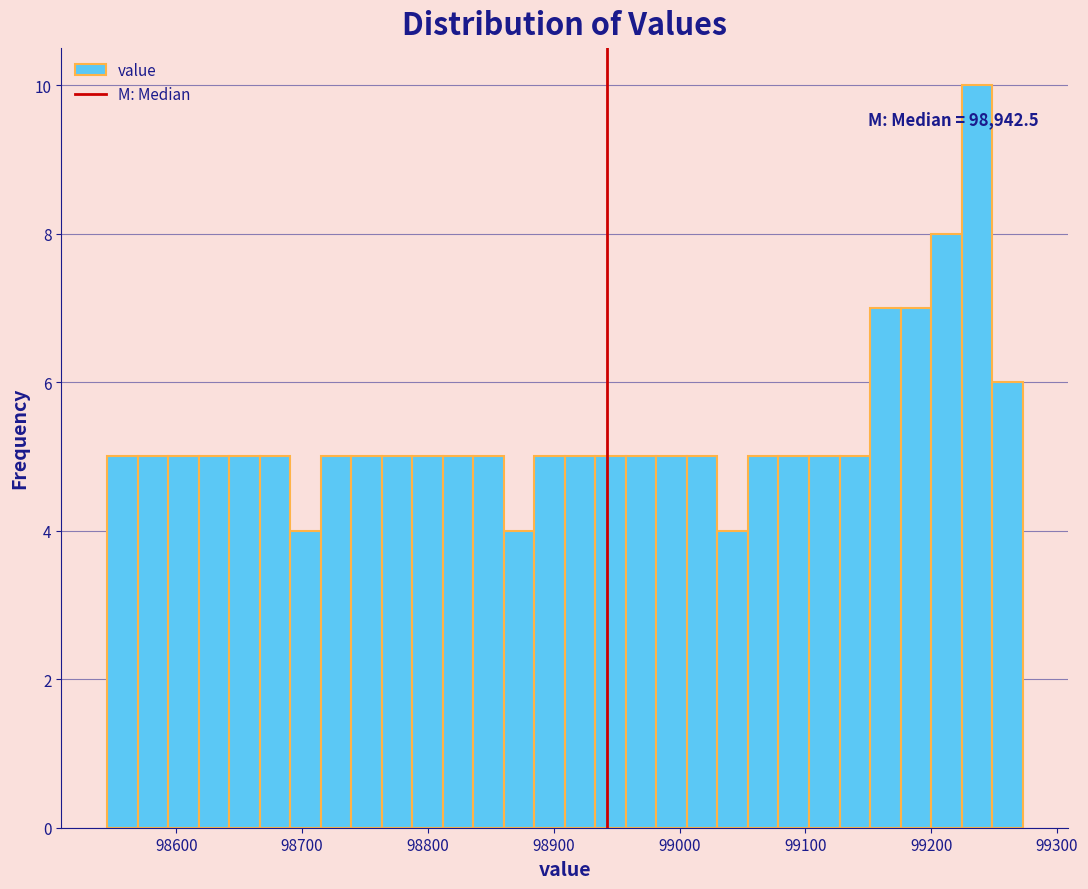

Around what value on the x-axis is the tallest bar? Give the approximate position of its centre, as read against the axis.

99240